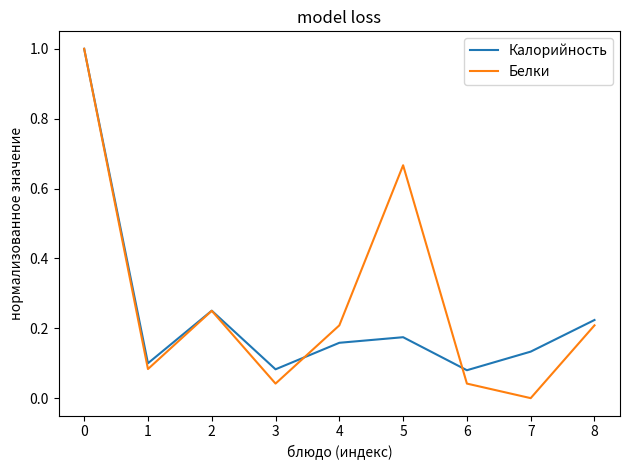

Is it true that Калорийность equals 0.2 at 4?

True